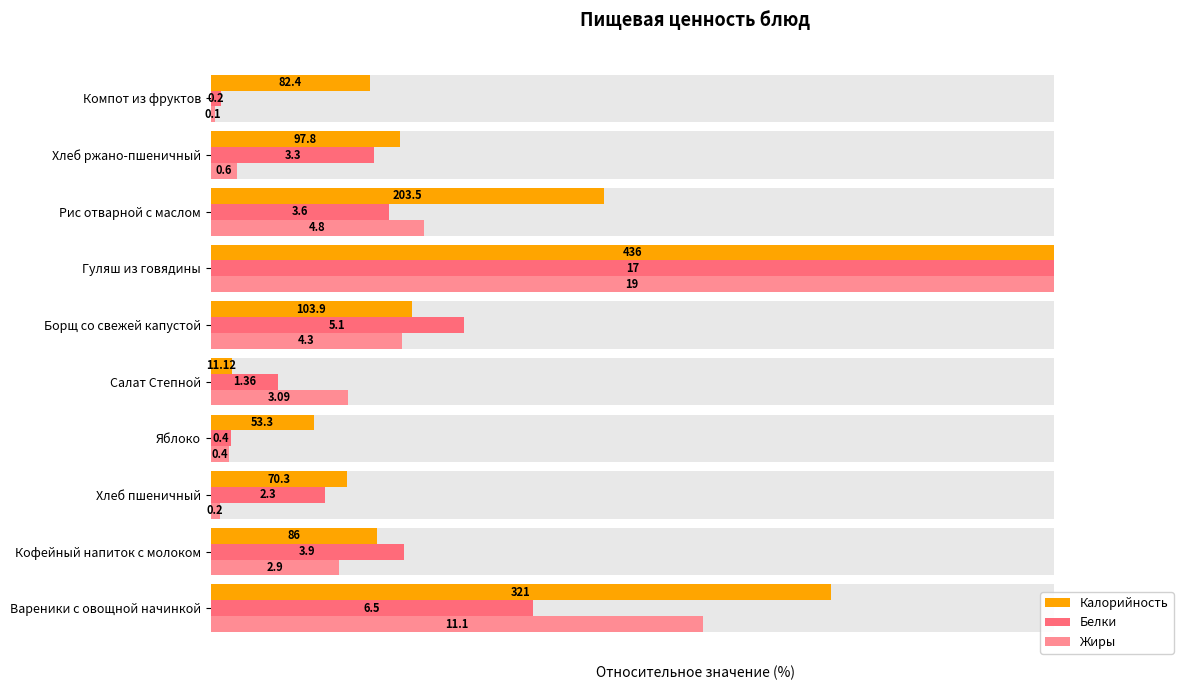

How many distinct data groups are displayed?

3